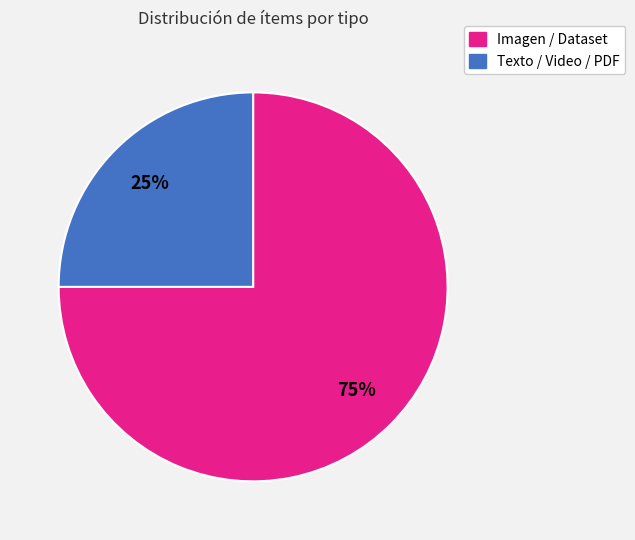

Does any single category account for the majority?

Yes